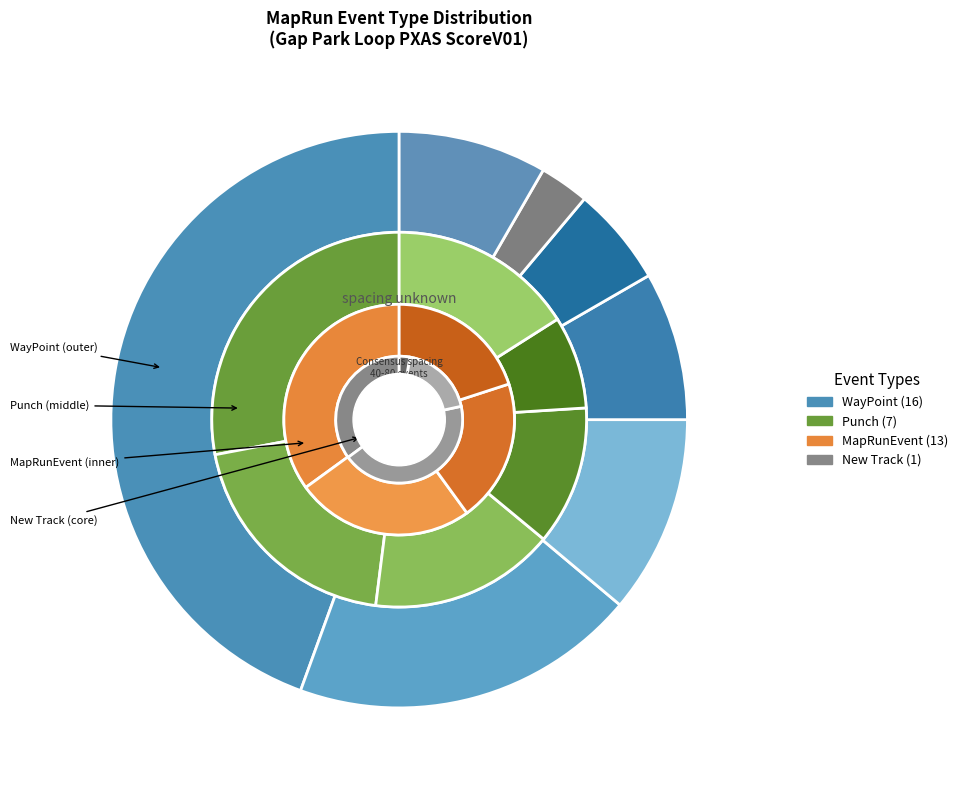

Combined, do WayPoint and Punch account for over 50%?

Yes